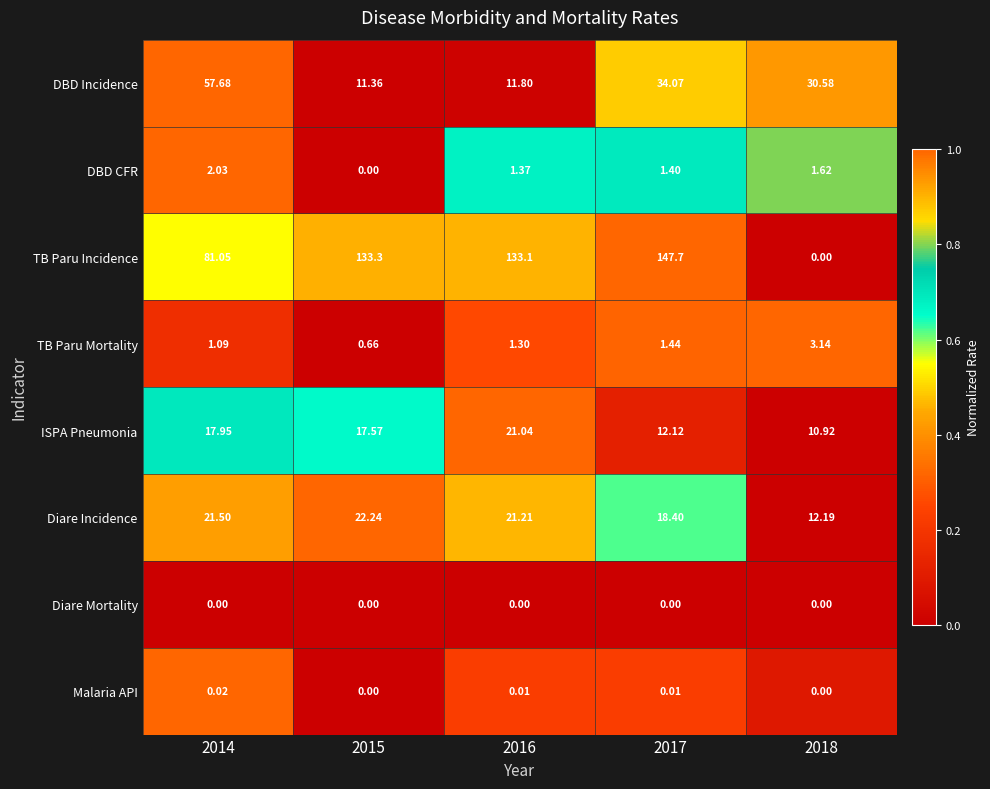

Which series has the largest total across all categories?

TB Paru Incidence